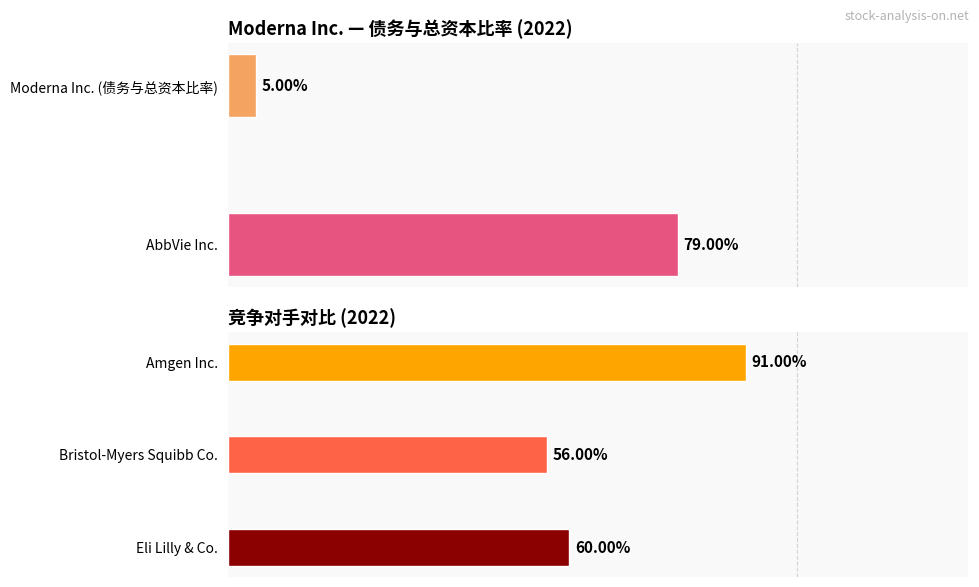

What are all the series names shown in the legend?

债务与总资本比率, AbbVie Inc., Amgen Inc., Bristol-Myers Squibb Co., Eli Lilly & Co.